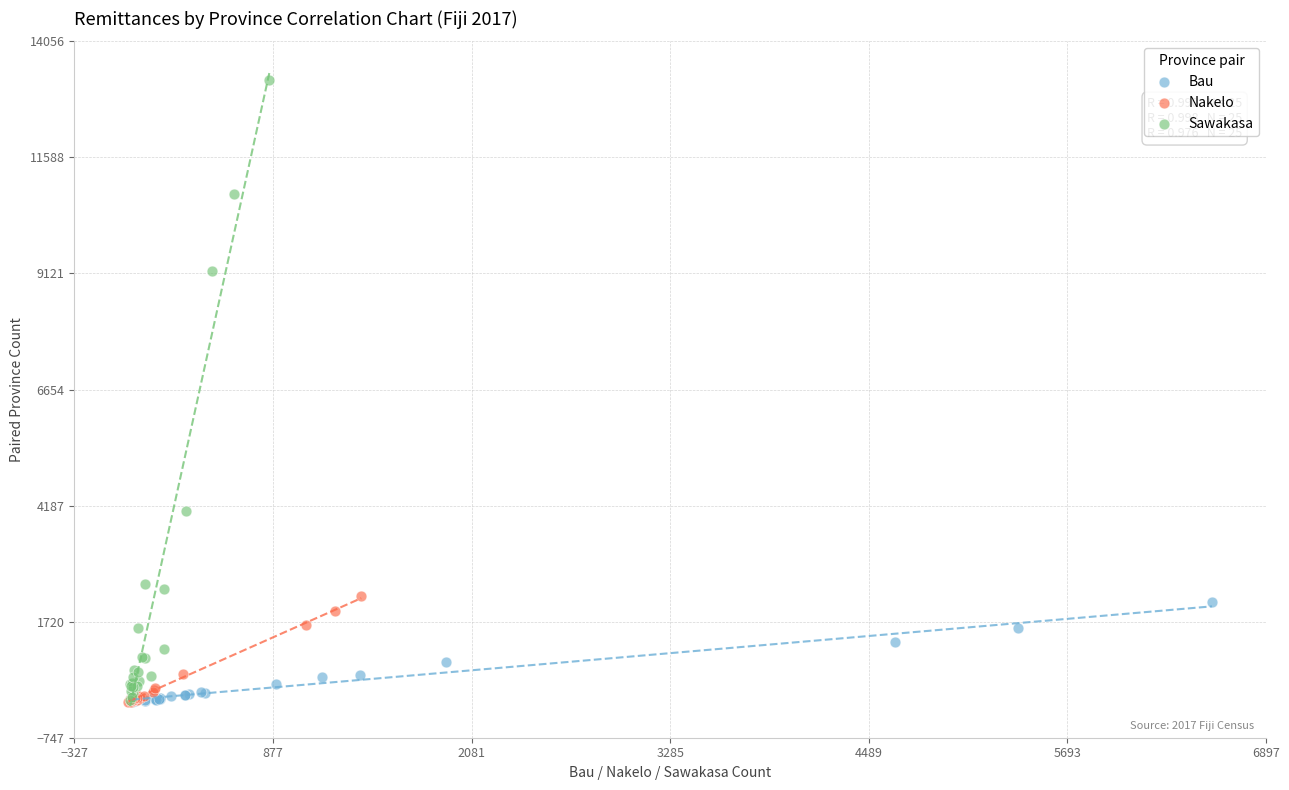

Which series reaches the maximum Y coordinate?

Sawakasa